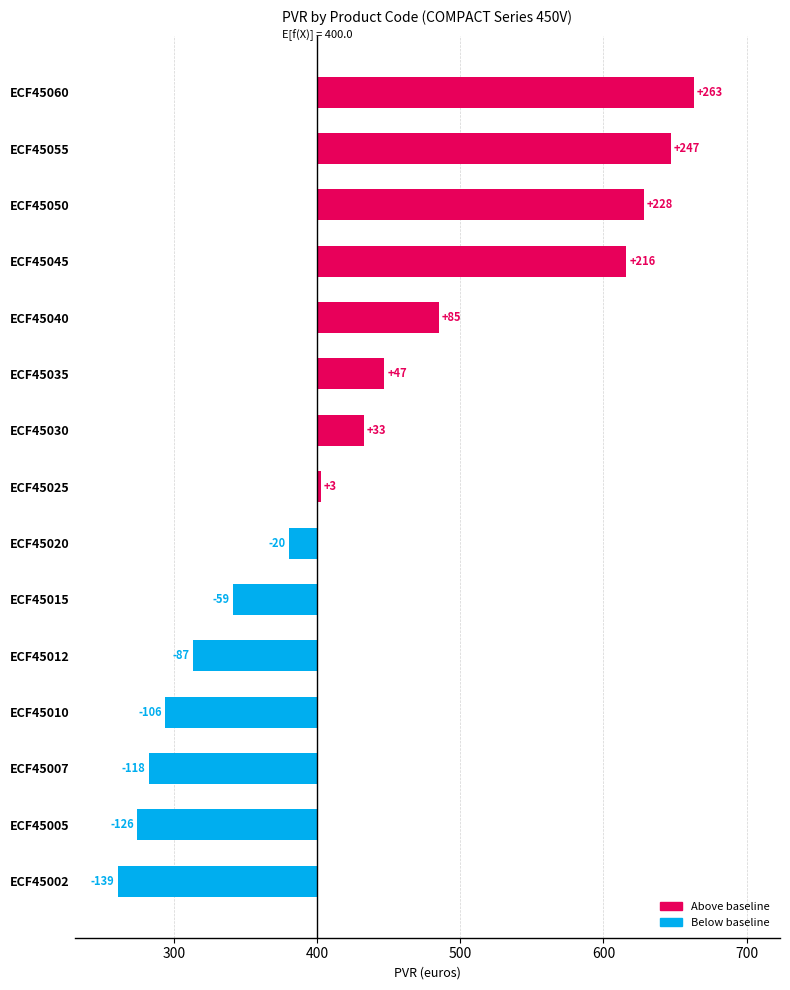

What is the sum of all values?

466.3